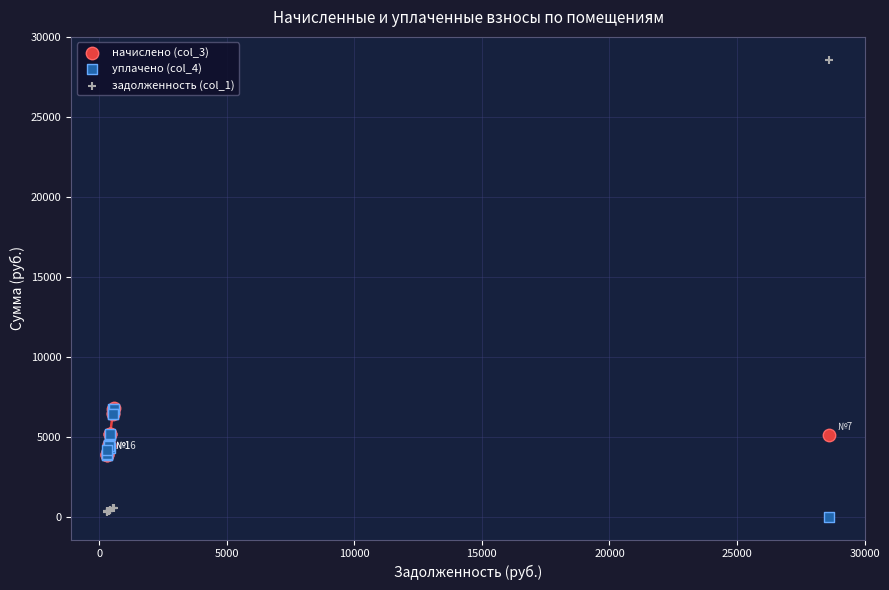

Which series reaches the maximum Y coordinate?

задолженность (col_1)